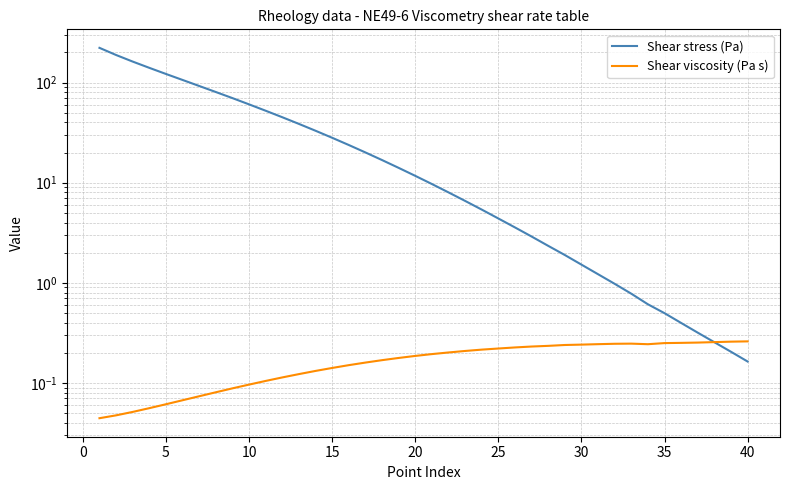

Count the number of categories in the chart.

40